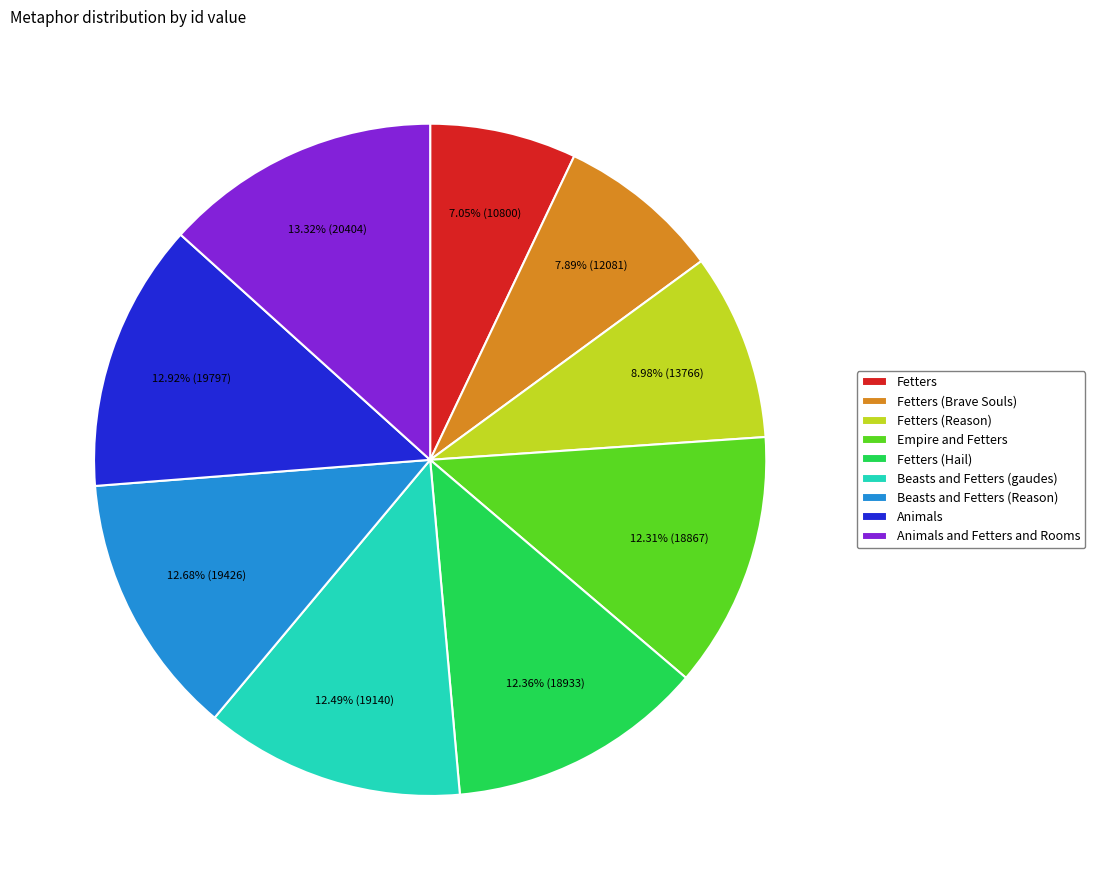

To the nearest percent, what percentage of the pie is Fetters (Hail)?

12%